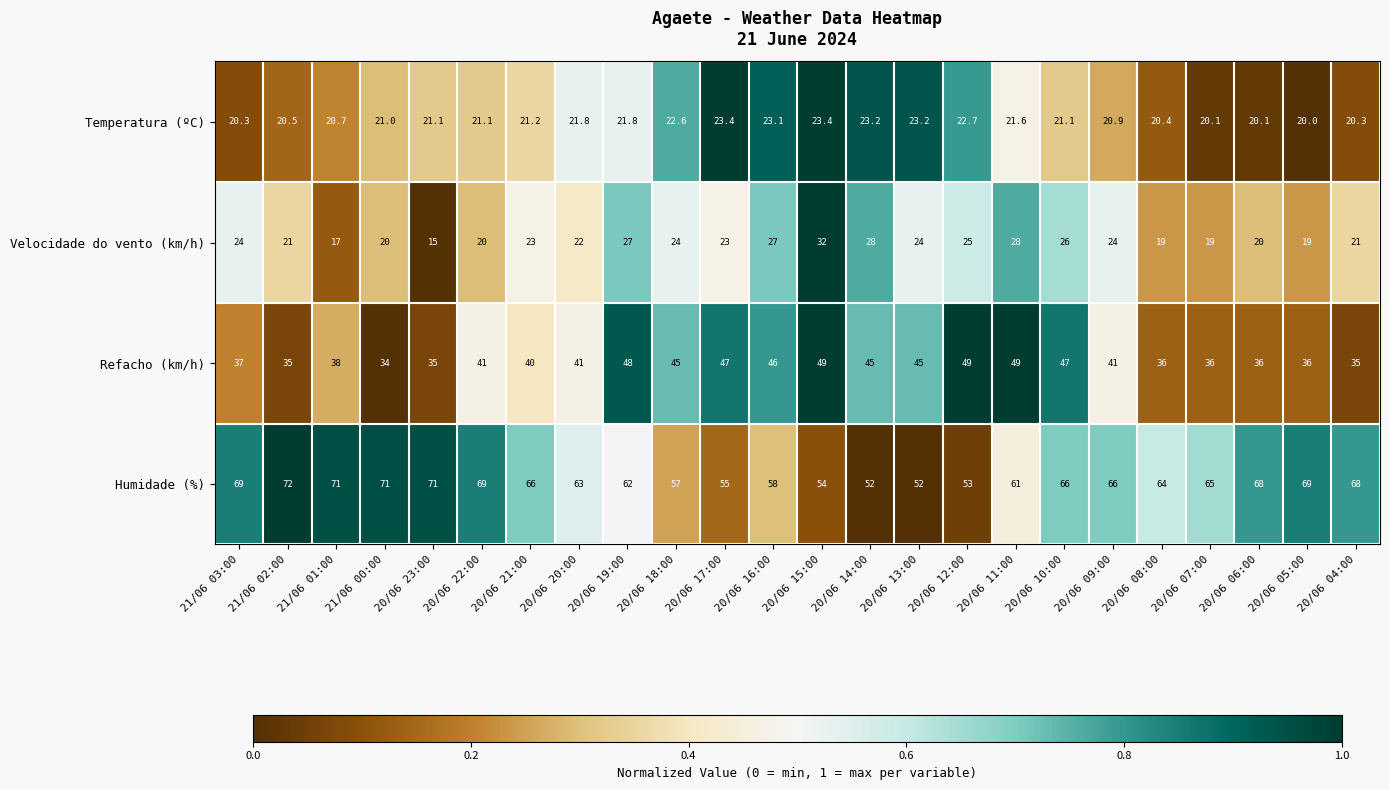

Is it true that Temperatura (ºC) equals 33.8 at 20/06 09:00?

False